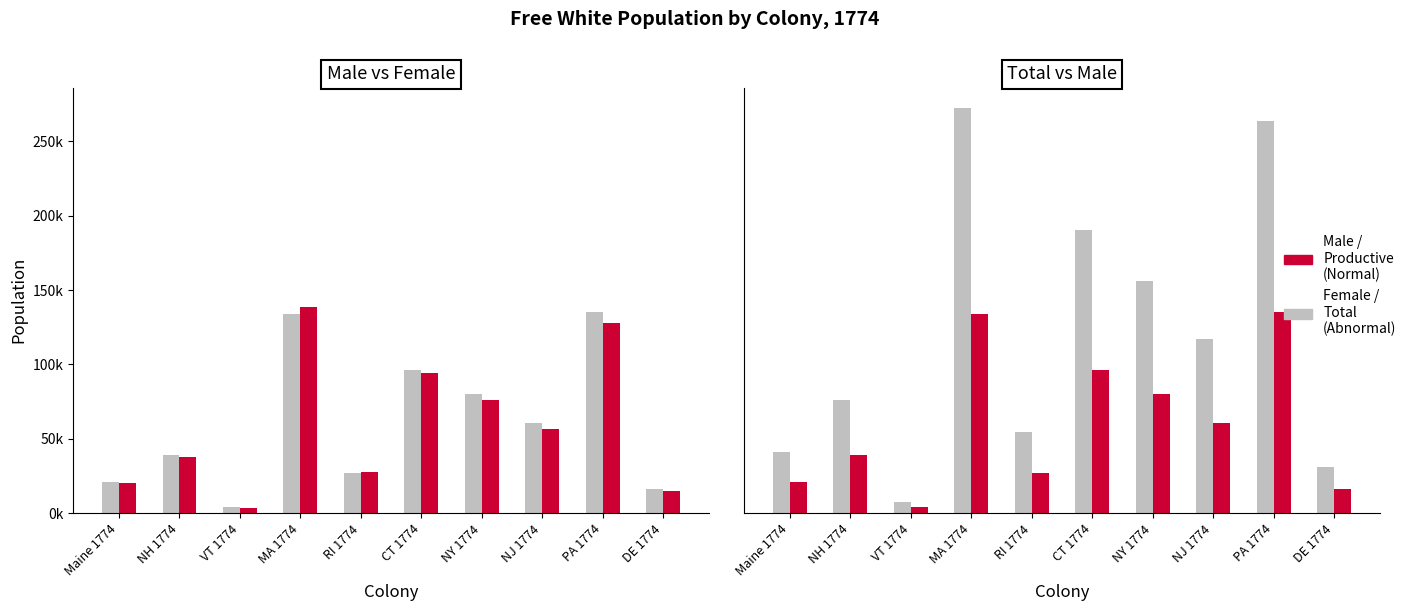

Does the chart contain stacked bars?

No